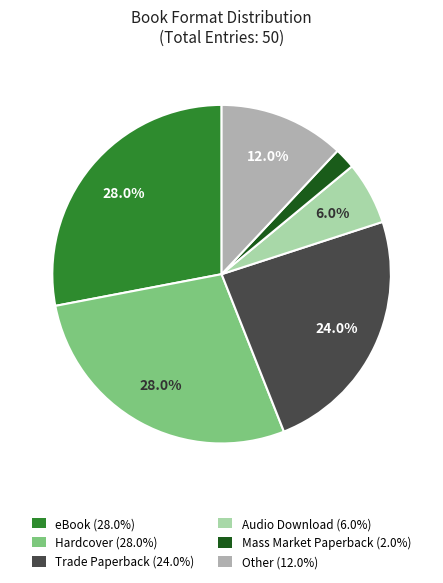

How many segments does this pie chart have?

6